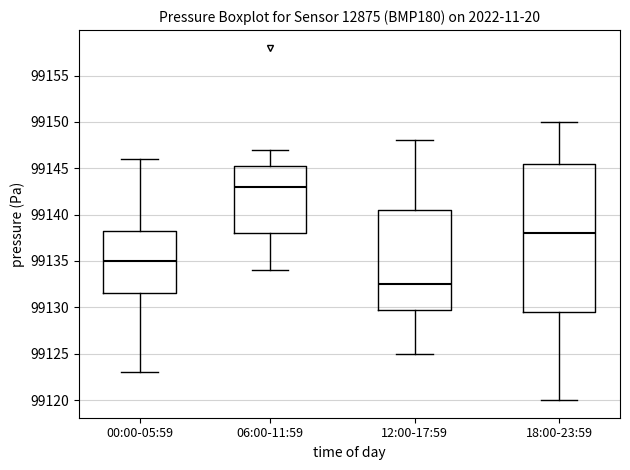

Reading left to right, read every box against the y-axis: the position of its median line, the range the box covers, and the ends of its whiskers. The values are not printed on the chart, so give them approximately, as read against the axis.

00:00-05:59: median 99135.0, box 99131.5 to 99138.5, whiskers 99123.0 to 99146.0
06:00-11:59: median 99143.0, box 99138.0 to 99145.5, whiskers 99134.0 to 99147.0
12:00-17:59: median 99132.5, box 99130.0 to 99140.5, whiskers 99125.0 to 99148.0
18:00-23:59: median 99138.0, box 99129.5 to 99145.5, whiskers 99120.0 to 99150.0